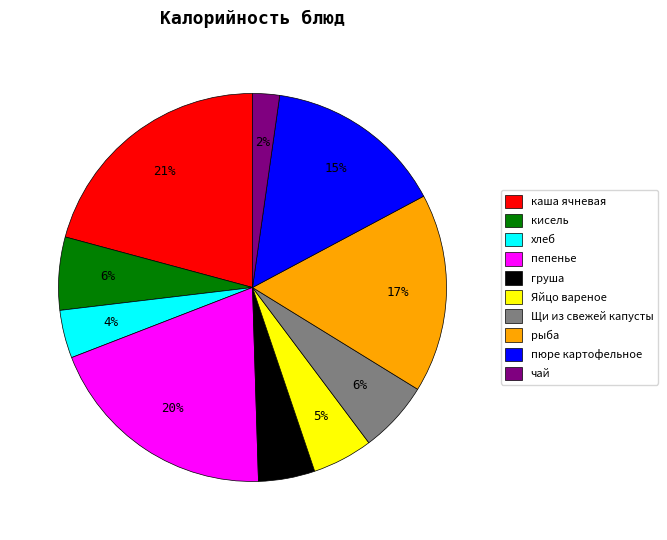

To the nearest percent, what portion does Яйцо вареное represent?

5%